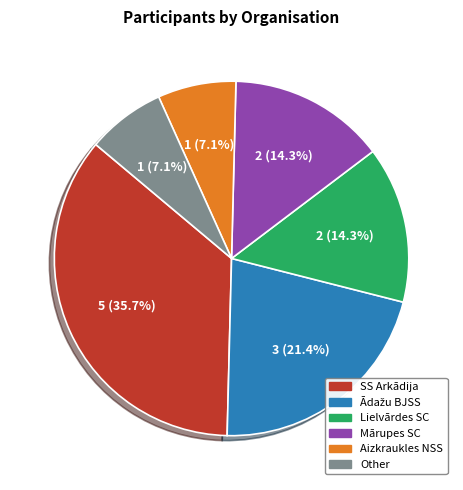

What percentage is the Other slice, to the nearest percent?

7%